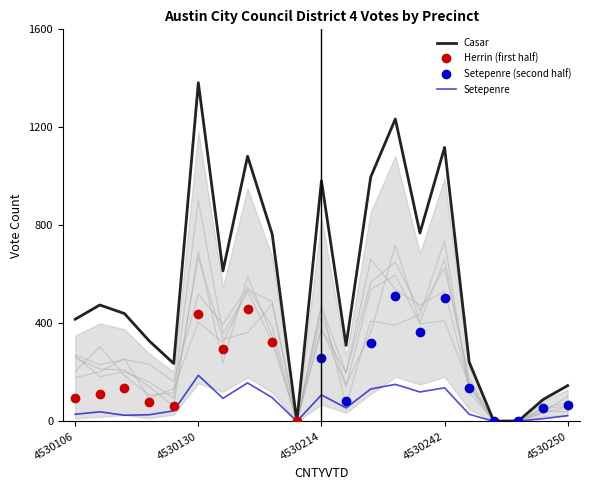

Is it true that Setepenre equals 6 at 4530106?

False